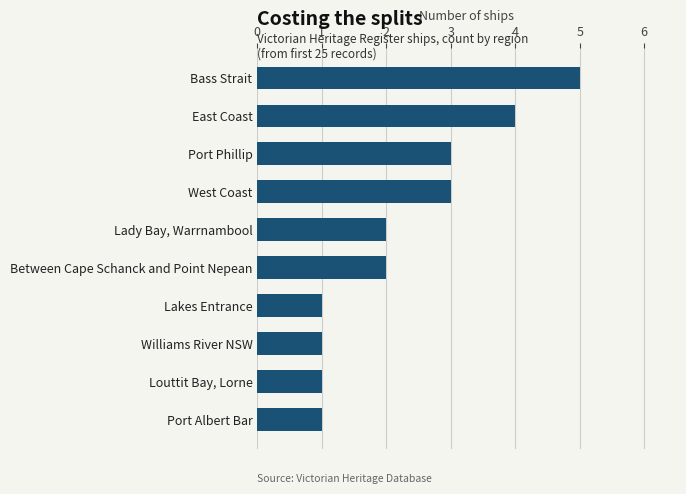

Which label corresponds to the largest value in the chart?

Bass Strait